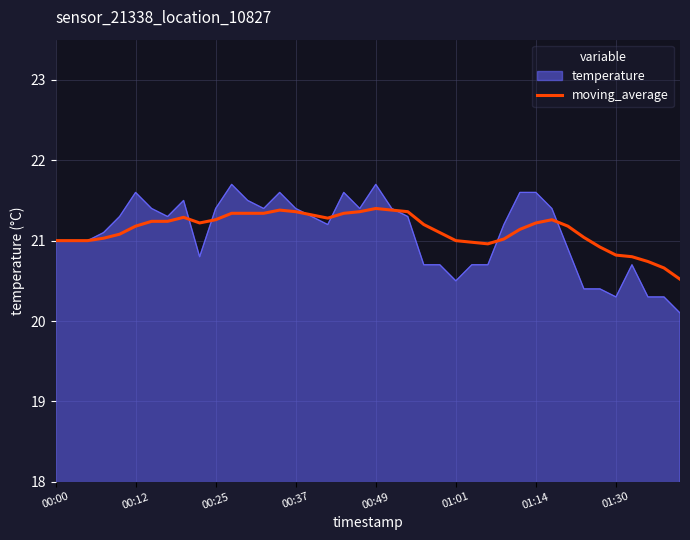

Rank the series by their maximum value, from lowest to highest.

moving_average, temperature